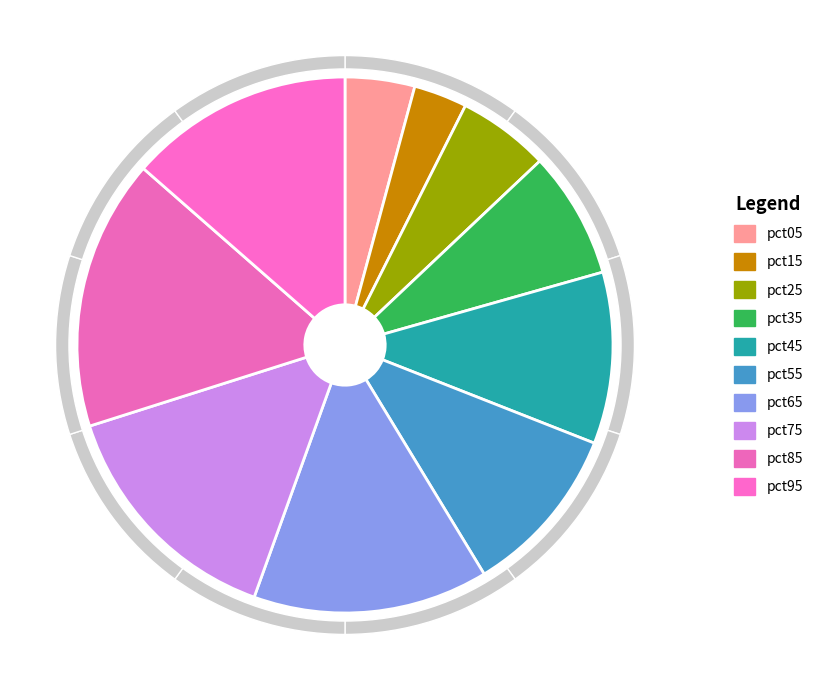

Which category has the smallest portion of the pie?

pct15